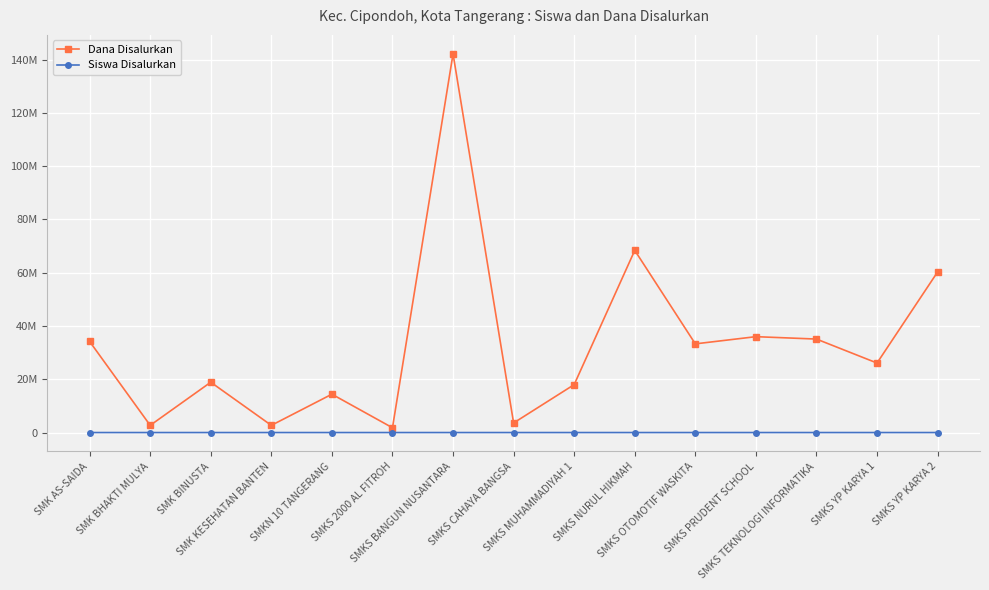

Rank the series at SMK BHAKTI MULYA from lowest to highest value.

Siswa Disalurkan, Dana Disalurkan